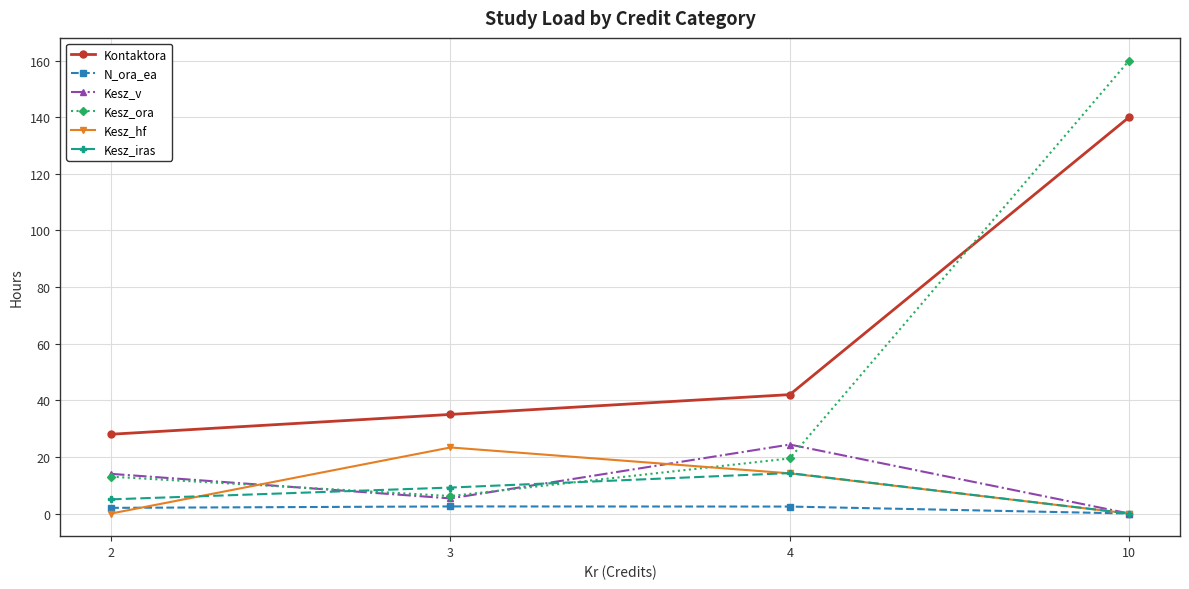

Which category has the lowest value in the N_ora_ea series?

10